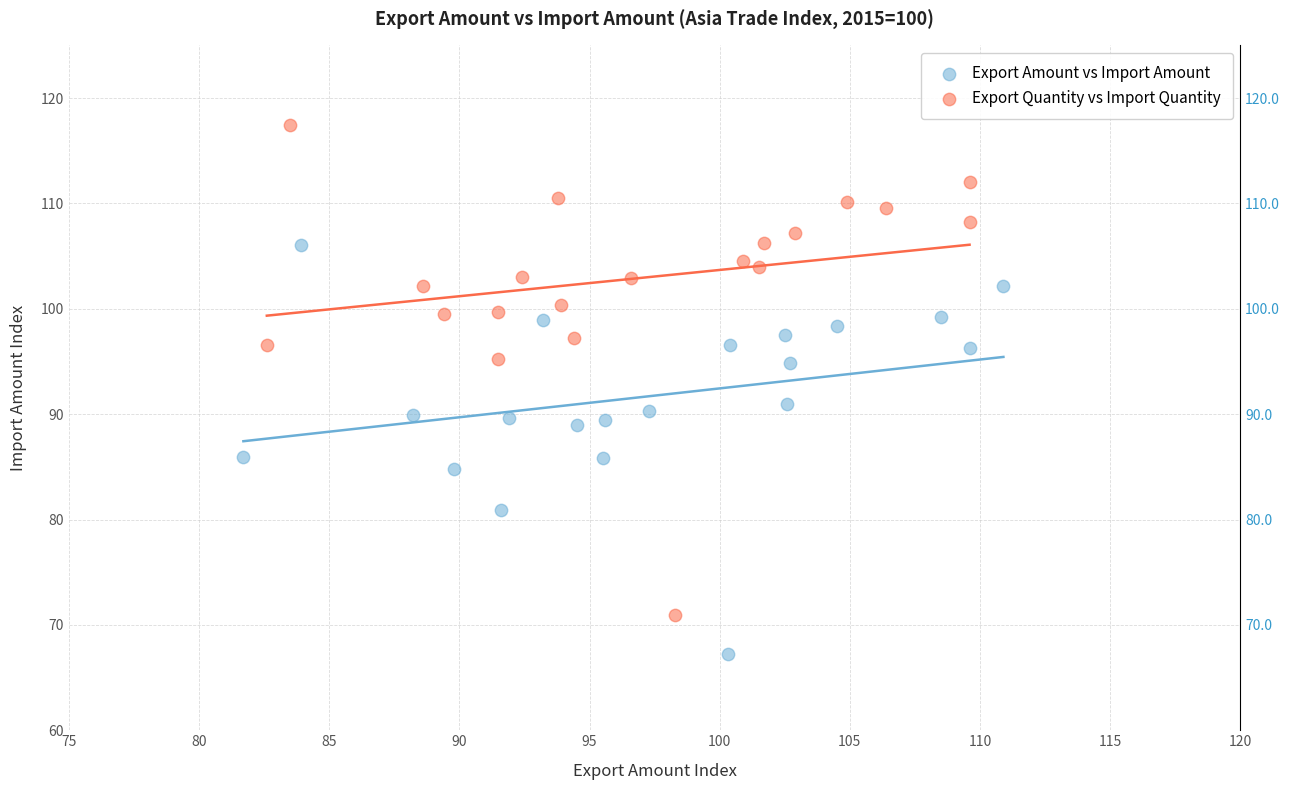

Which series reaches the minimum Y coordinate?

Export Amount vs Import Amount